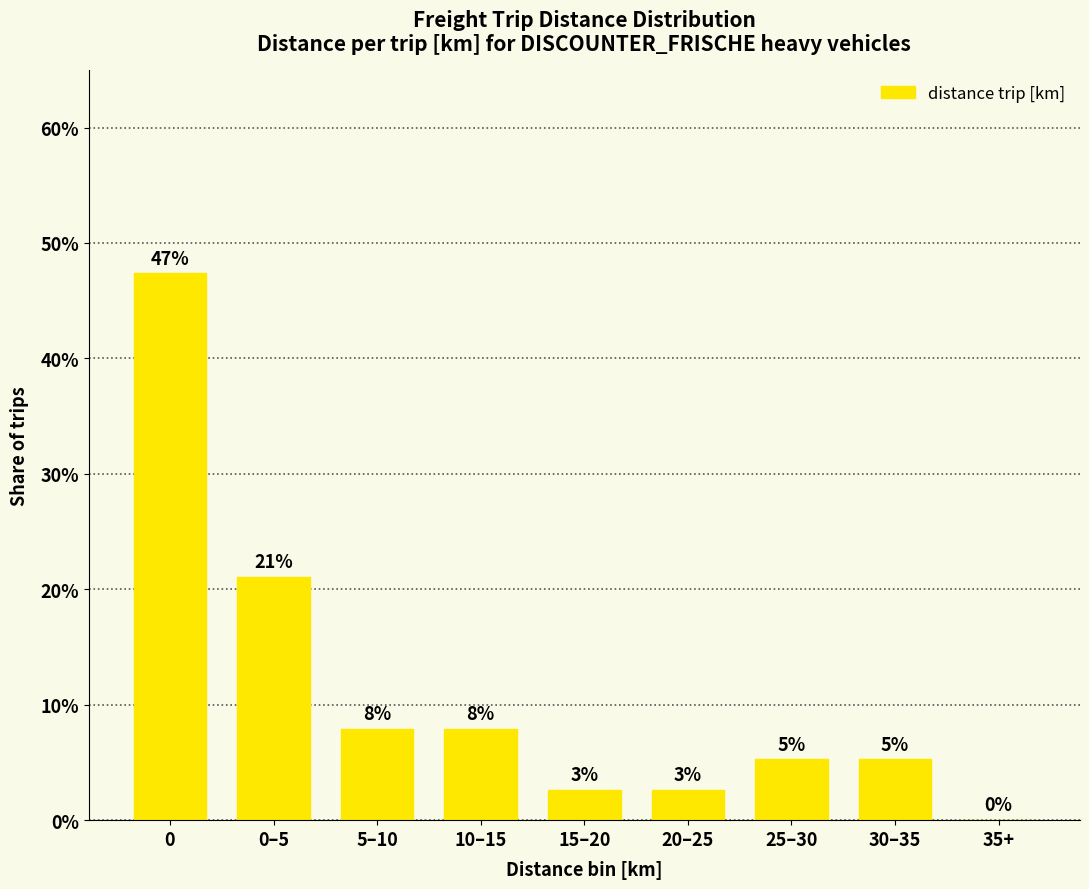

Which has a higher value, 0–5 or 5–10?

0–5